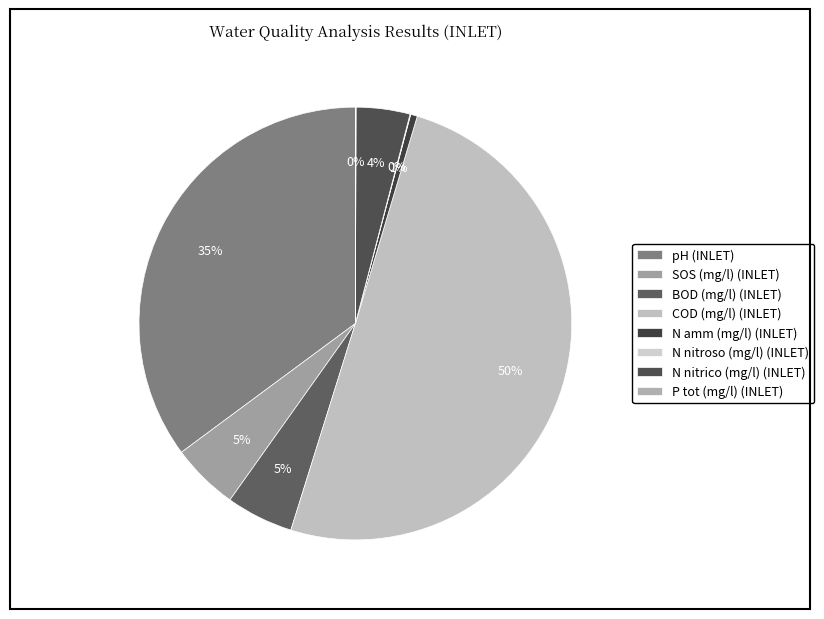

Count the number of slices in the pie.

8